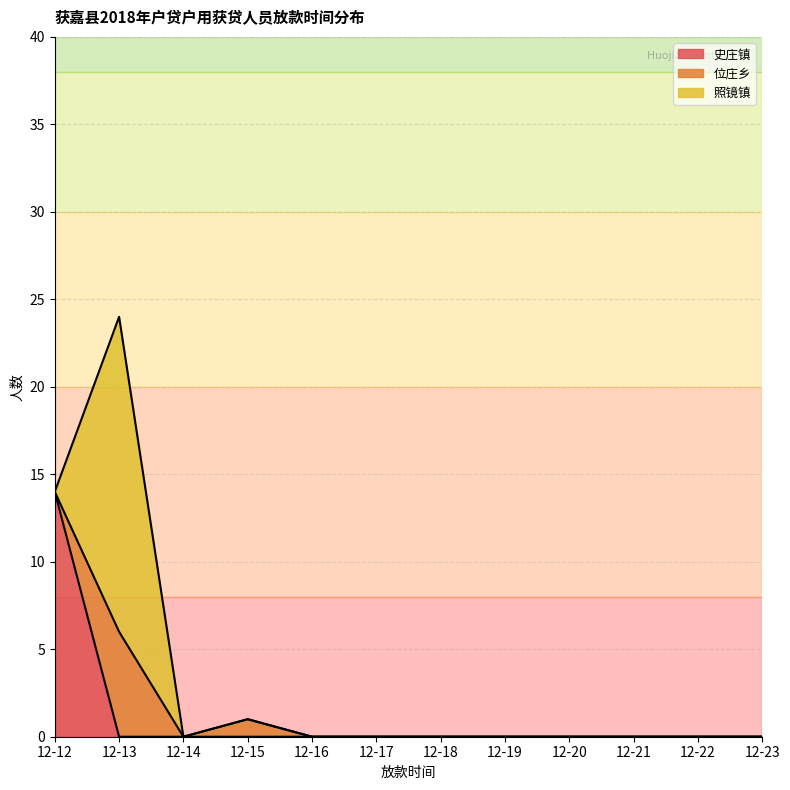

Does the chart have visible grid lines?

Yes